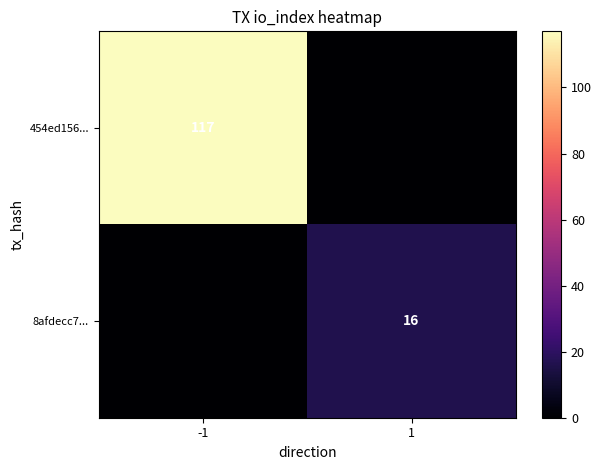

Is it true that 8afdecc7... equals 16 at 1?

True